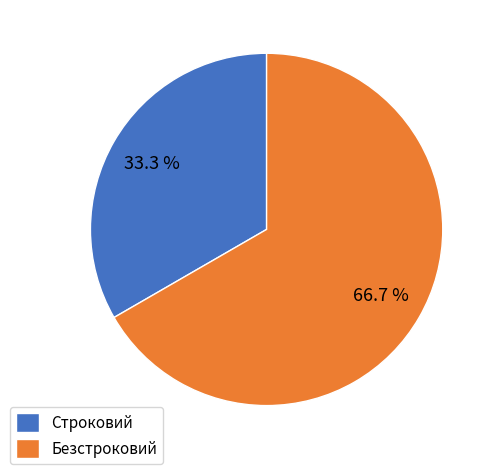

What percentage is NOT represented by Строковий?

66.7%